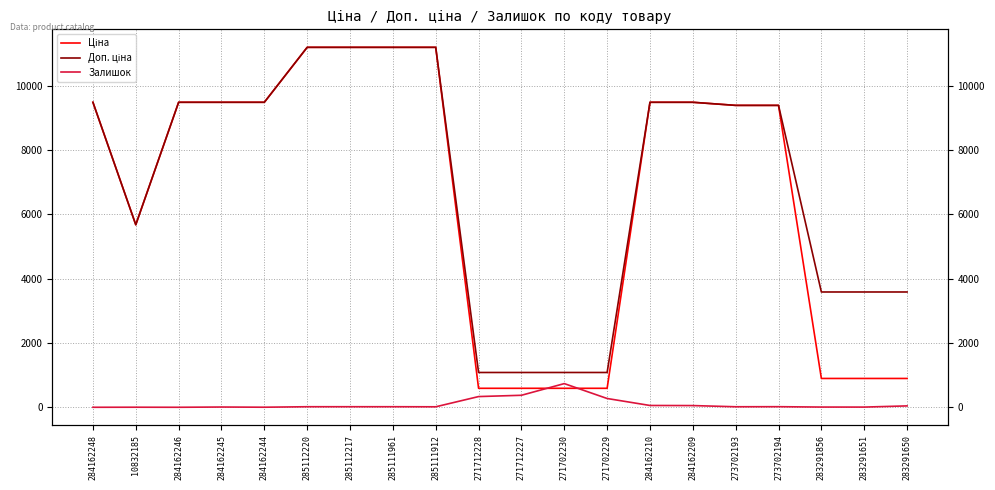

How many data points in Доп. ціна are less than 9480?

10